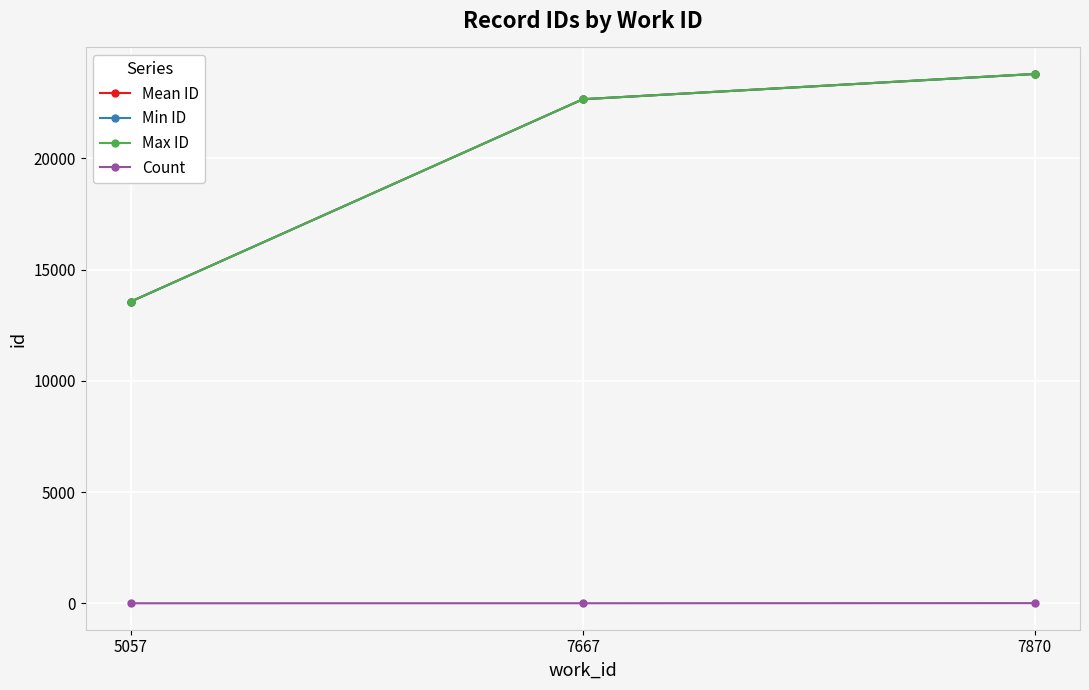

How many series are shown in this chart?

4